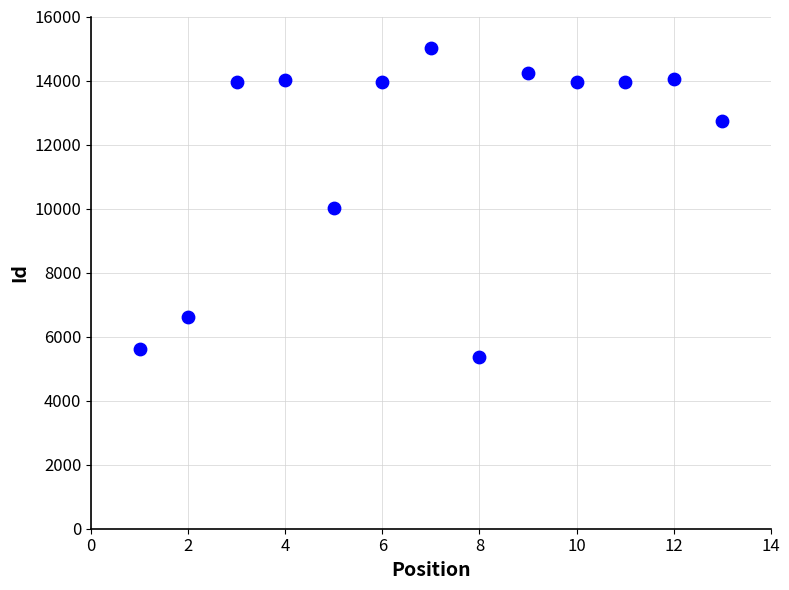

What Y value in the scatter plot is closest to 10202?

10011